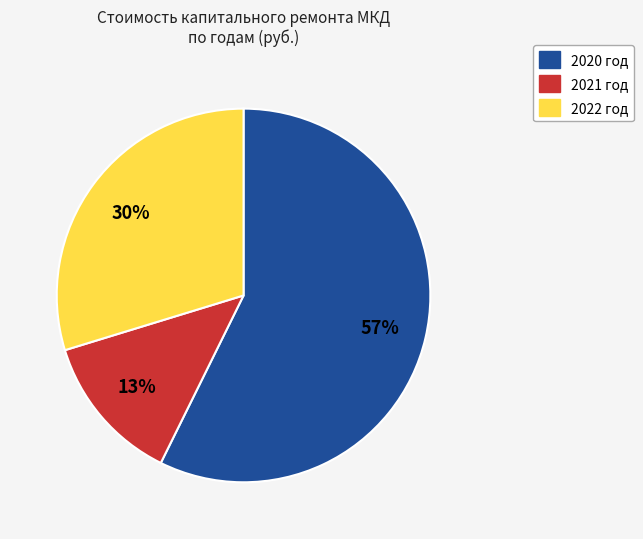

Rank the categories by value from highest to lowest.

2020 год, 2022 год, 2021 год